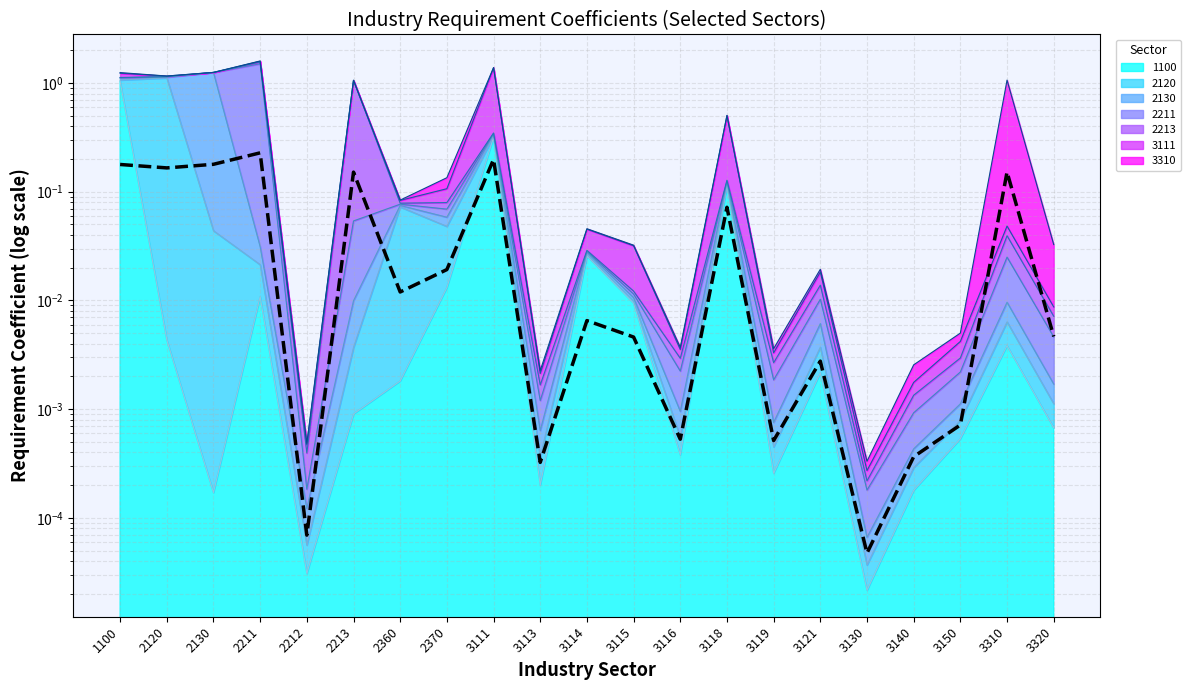

What is the value of the 9th point from the left?

0.2